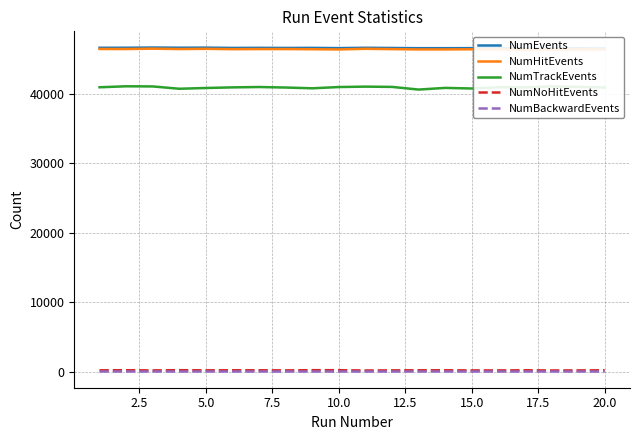

True or false: NumNoHitEvents and NumTrackEvents intersect in this chart.

False